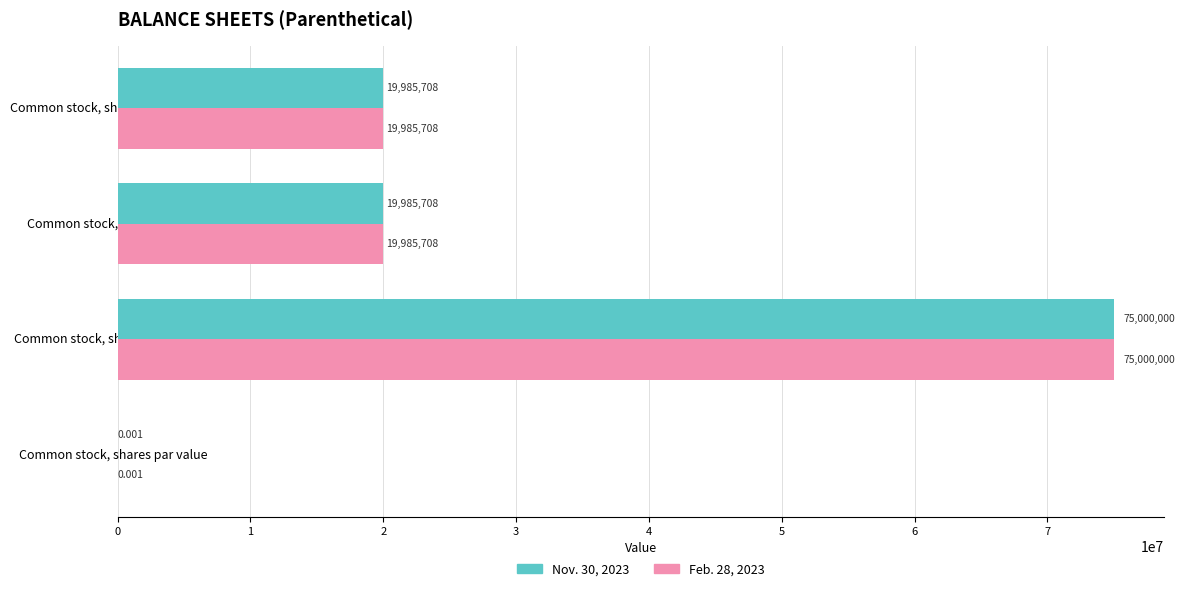

Is the value of Nov. 30, 2023 at Common stock, shares issued greater than the value of Feb. 28, 2023 at Common stock, shares par value?

Yes